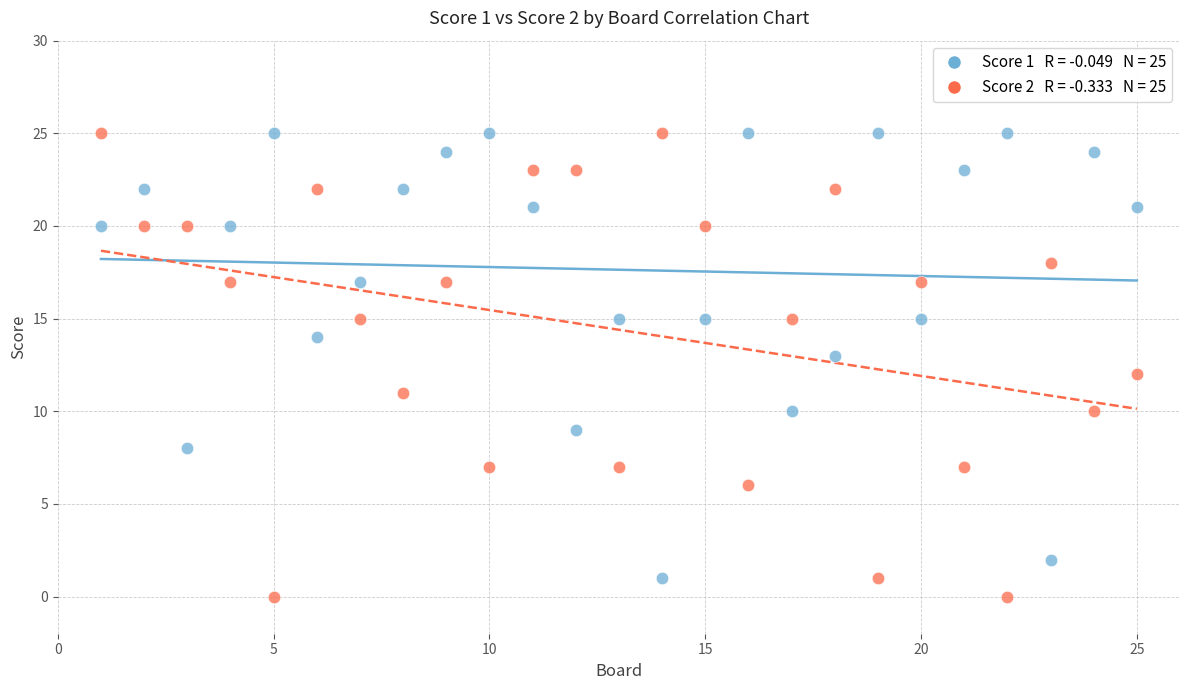

Across all data points, what is the range of X values (max minus min)?

24